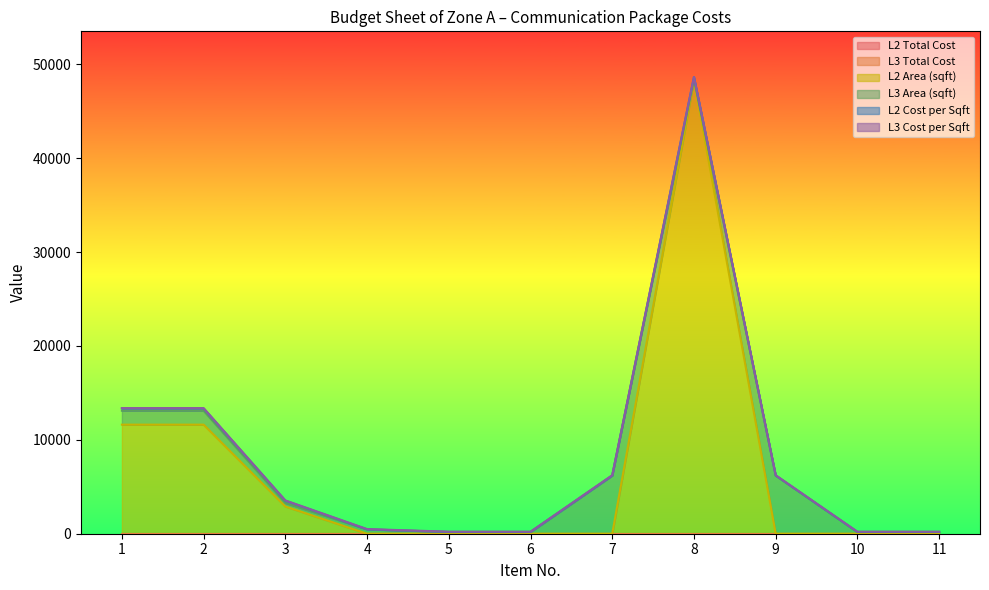

How many lines are shown in the chart?

6